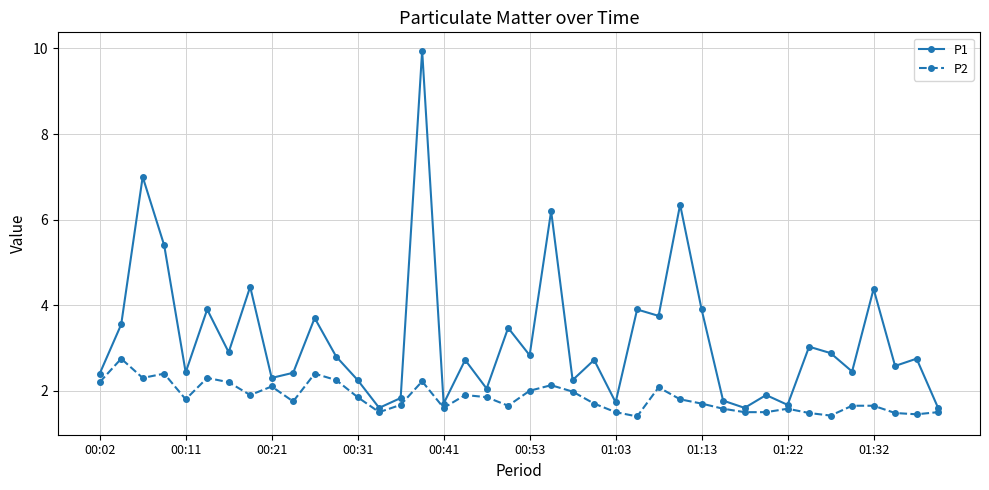

Does the chart display data point markers on the line(s)?

Yes